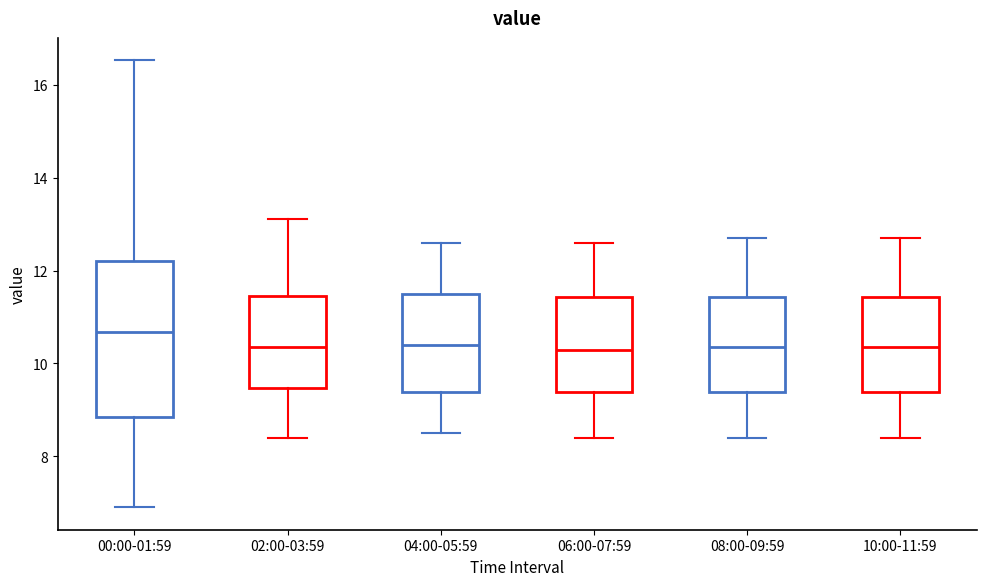

Which box is the tallest, from its lower edge to its upper edge?

00:00-01:59